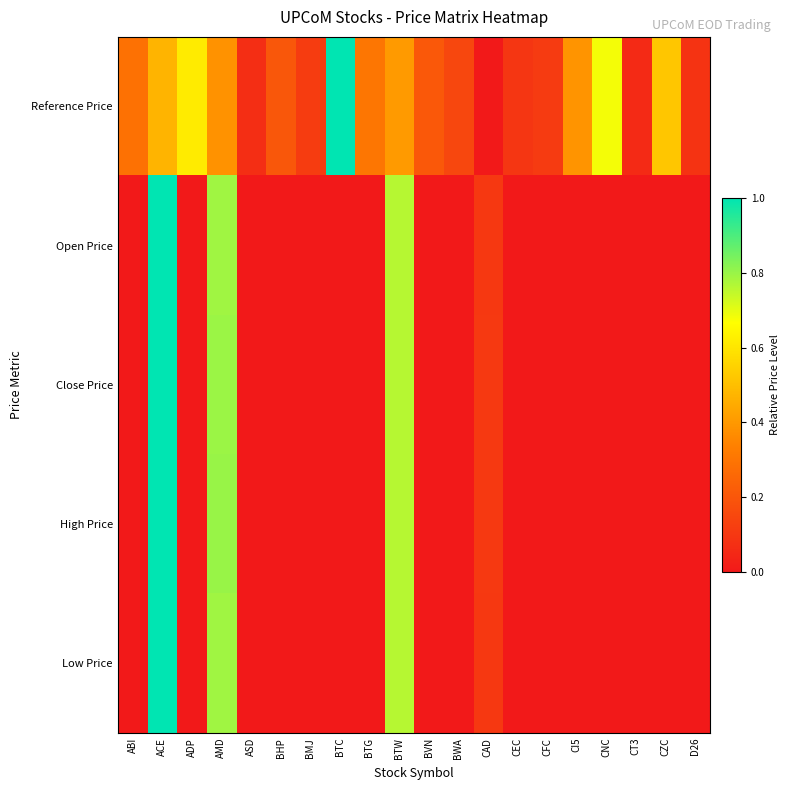

Which category has the lowest value across all series?

CAD